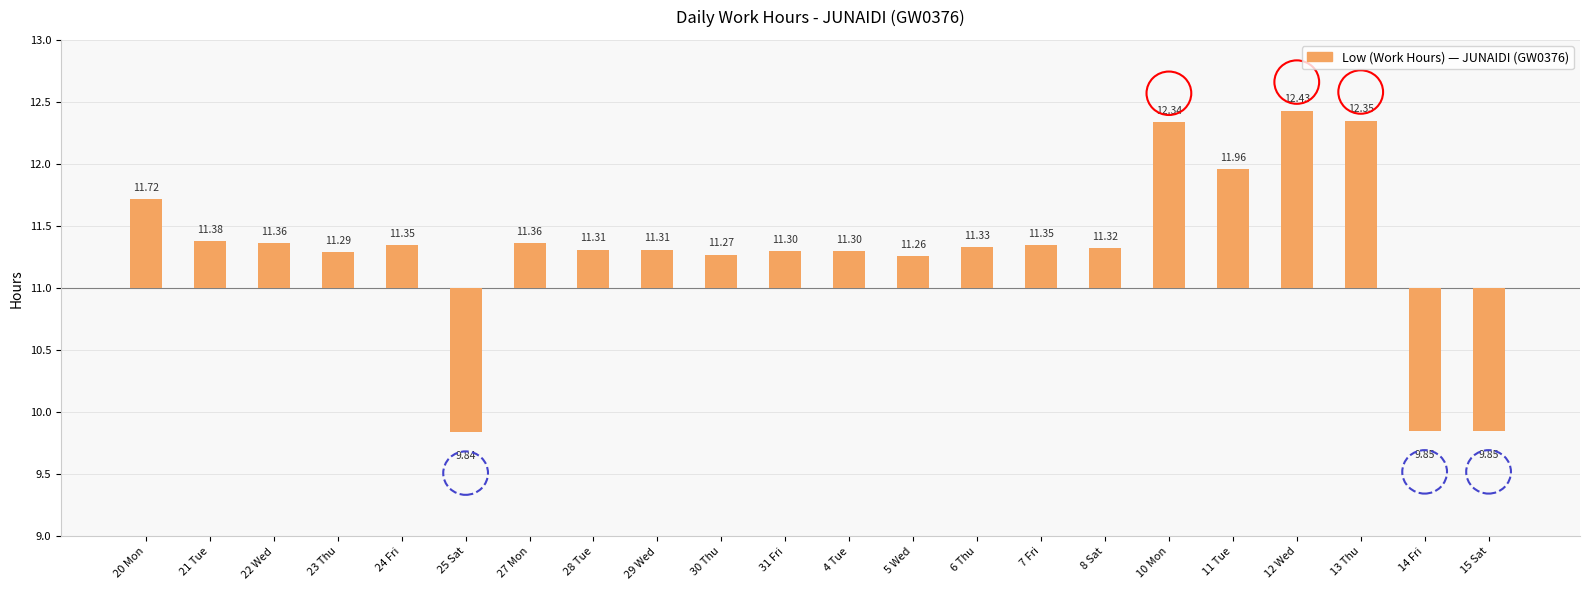

Rank the categories by value from lowest to highest.

25 Sat, 14 Fri, 15 Sat, 5 Wed, 30 Thu, 23 Thu, 31 Fri, 4 Tue, 28 Tue, 29 Wed, 8 Sat, 6 Thu, 24 Fri, 7 Fri, 22 Wed, 27 Mon, 21 Tue, 20 Mon, 11 Tue, 10 Mon, 13 Thu, 12 Wed